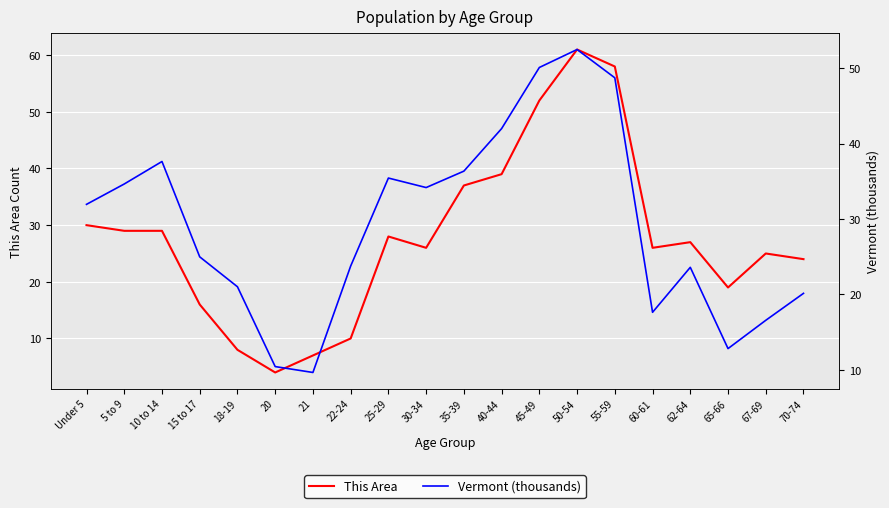

Is this an area chart (filled region under the line)?

No